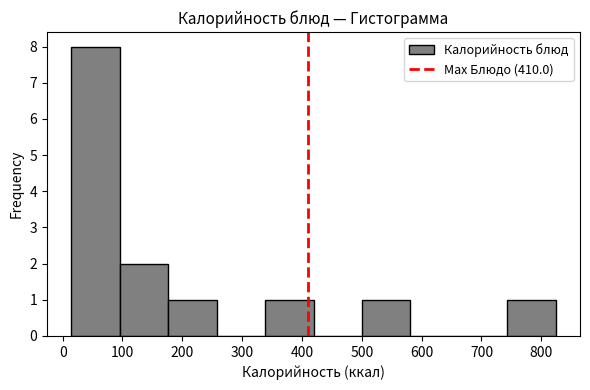

How tall is the bar that spans 500 to 580 on the x-axis? Neither the bar edges nor the heights are printed on the chart, so give them approximately, as read against the axes.

1